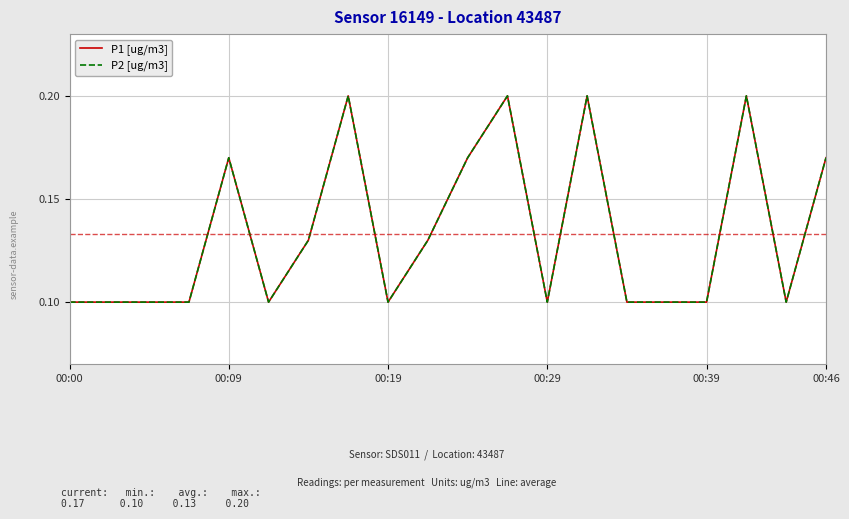

Does the chart display data point markers on the line(s)?

No